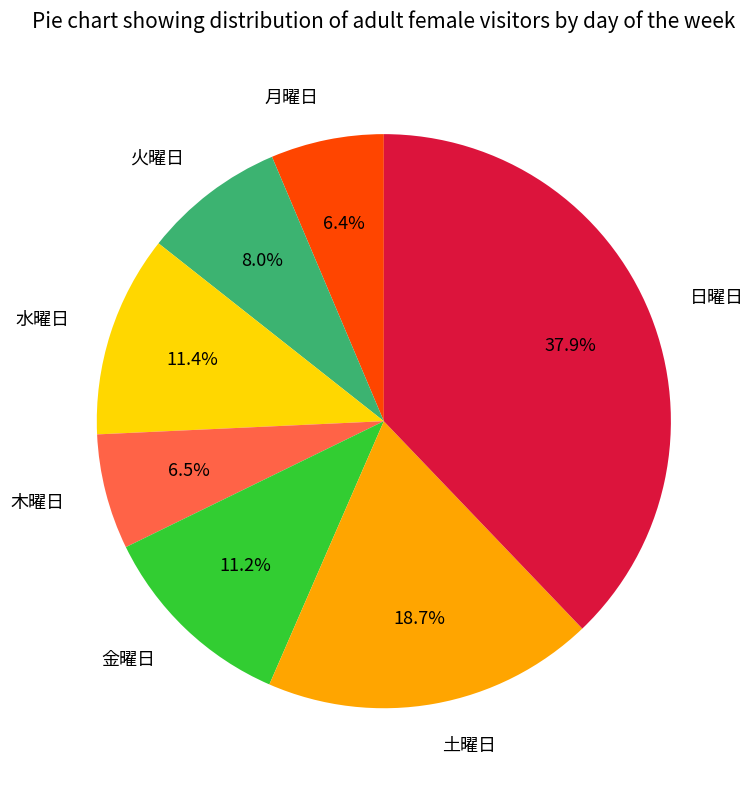

To the nearest percent, what is the average slice percentage?

14%